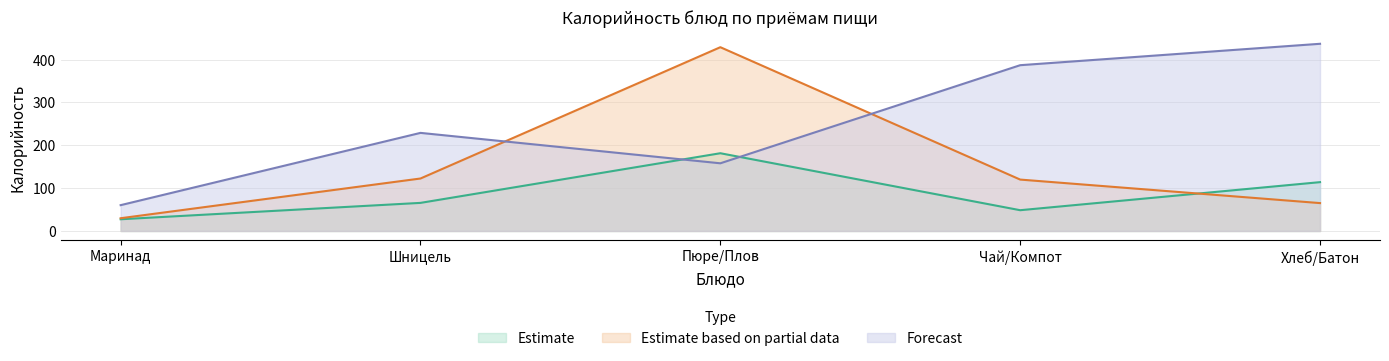

At which category is the sum across all series the highest?

Пюре/Плов